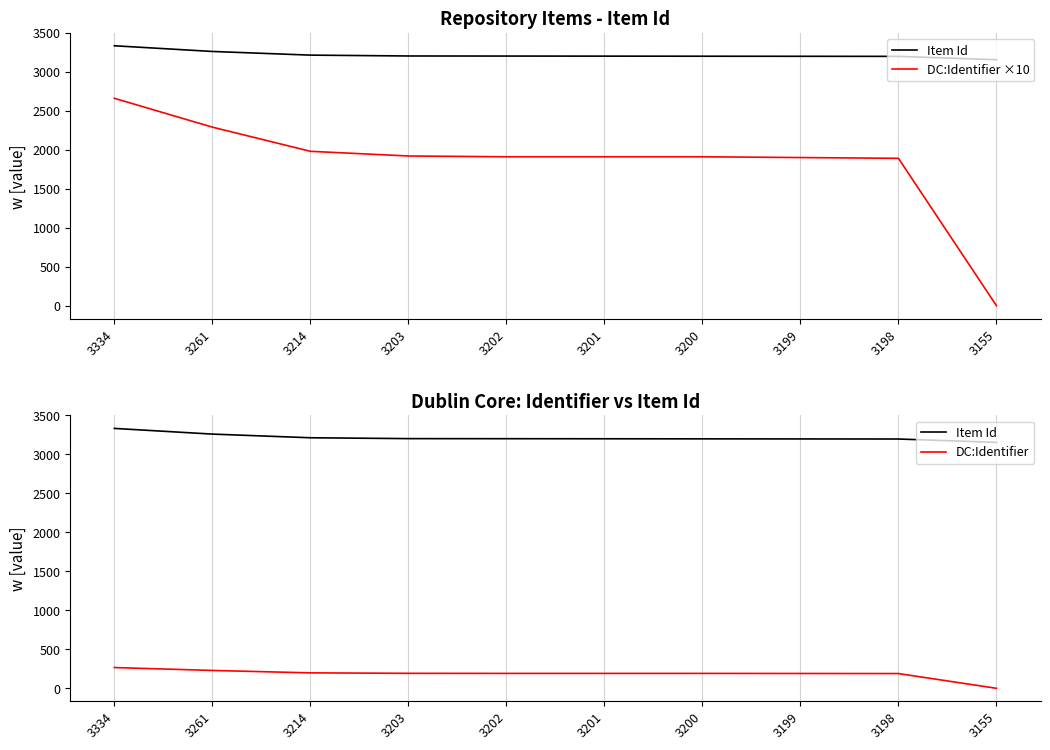

What is the difference between the maximum and minimum values in the DC:Identifier series?

266